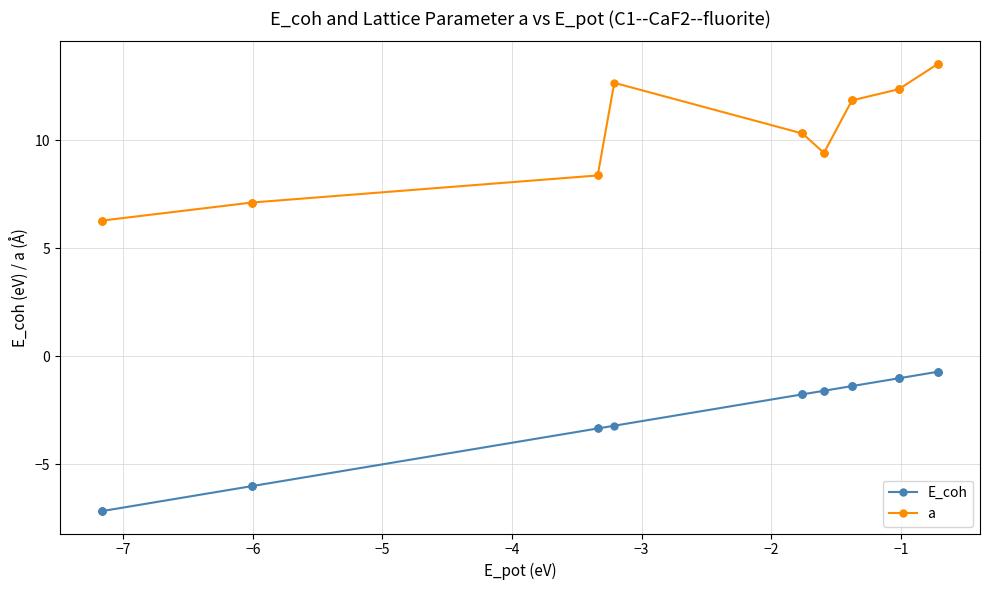

Which series has the widest spread of values?

a